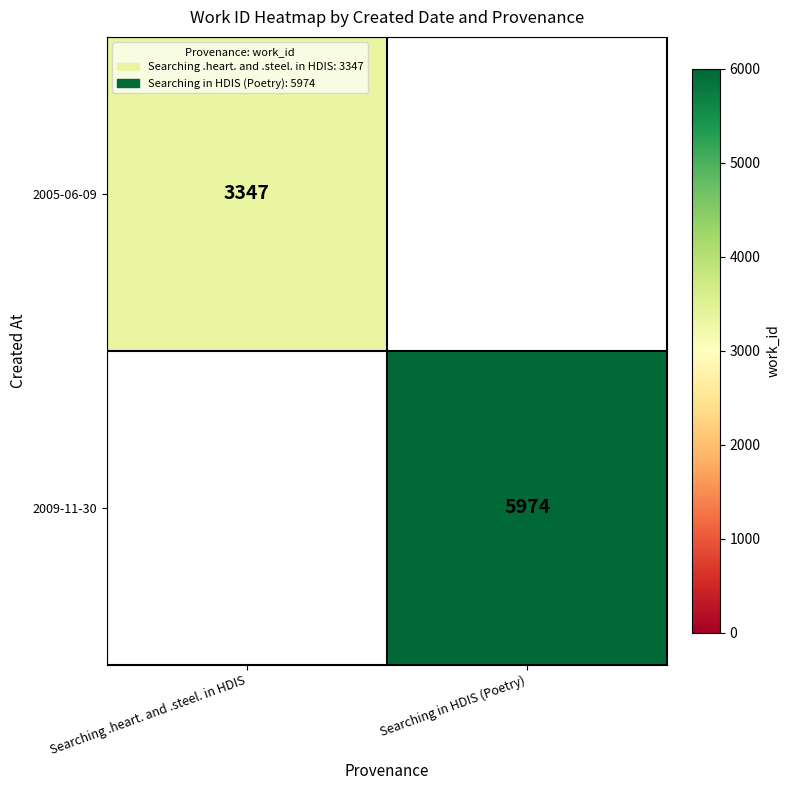

How many data points does each series have?

2